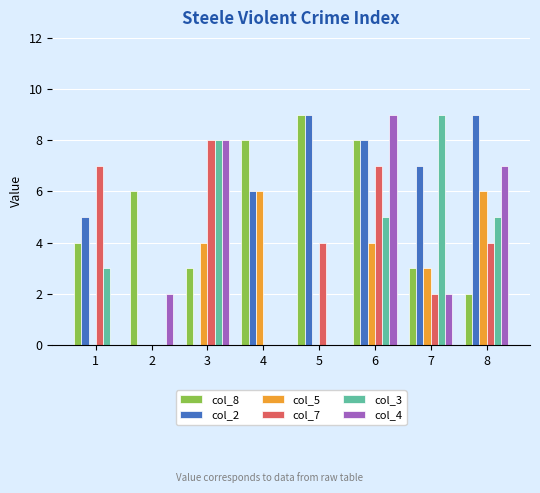

What are all the series names shown in the legend?

col_8, col_2, col_5, col_7, col_3, col_4